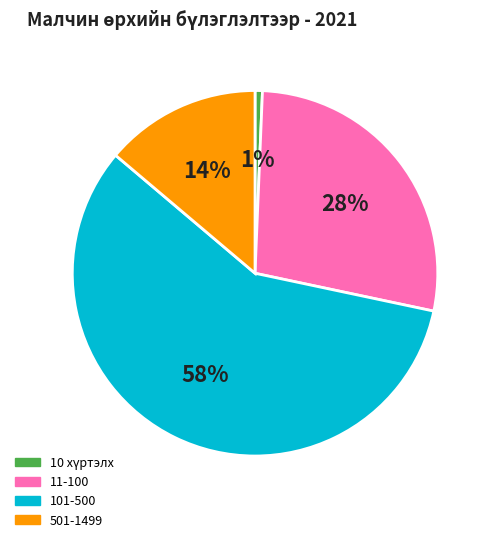

Is there a majority slice in this chart?

Yes